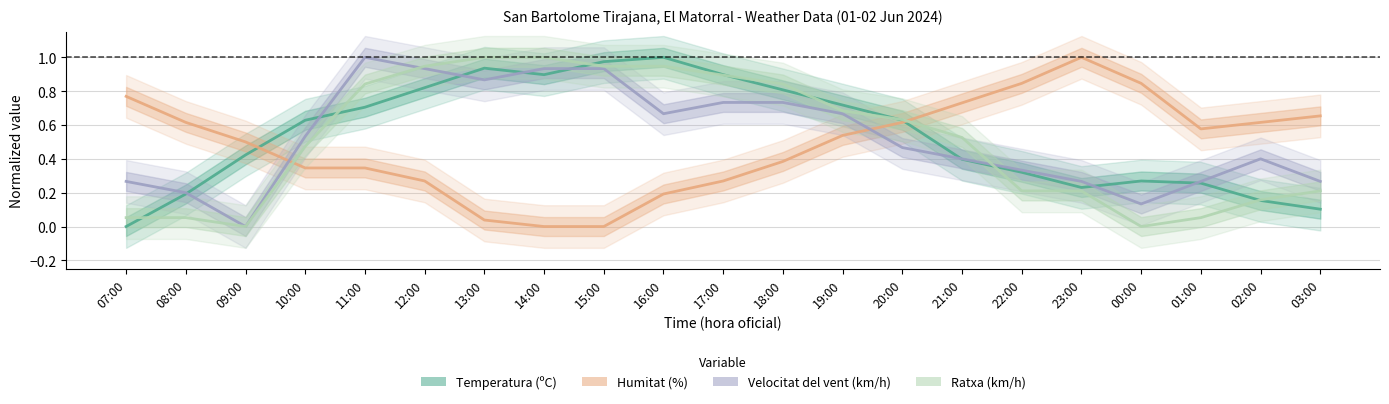

At which category does Velocitat del vent (km/h) reach its first local peak?

11:00